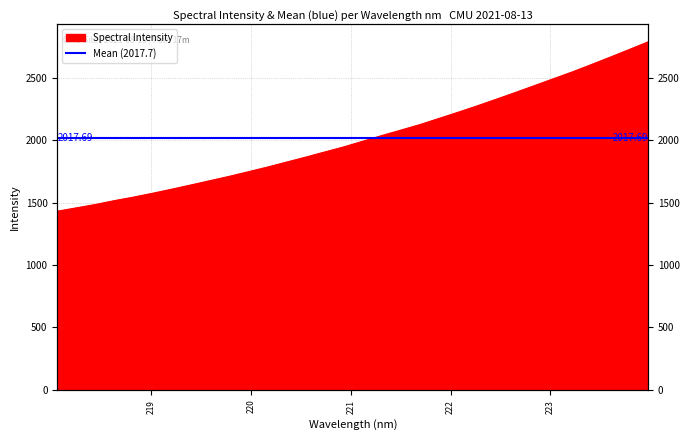

List the labels in order of value, largest first.

223.9802, 223.7895, 223.5987, 223.408, 223.2172, 223.0264, 222.8355, 222.6447, 222.4538, 222.263, 222.0721, 221.8812, 221.6902, 221.4993, 221.3083, 221.1174, 220.9264, 220.7354, 220.5444, 220.3533, 220.1623, 219.9712, 219.7801, 219.589, 219.3979, 219.2067, 219.0156, 218.8244, 218.6332, 218.442, 218.2508, 218.0596